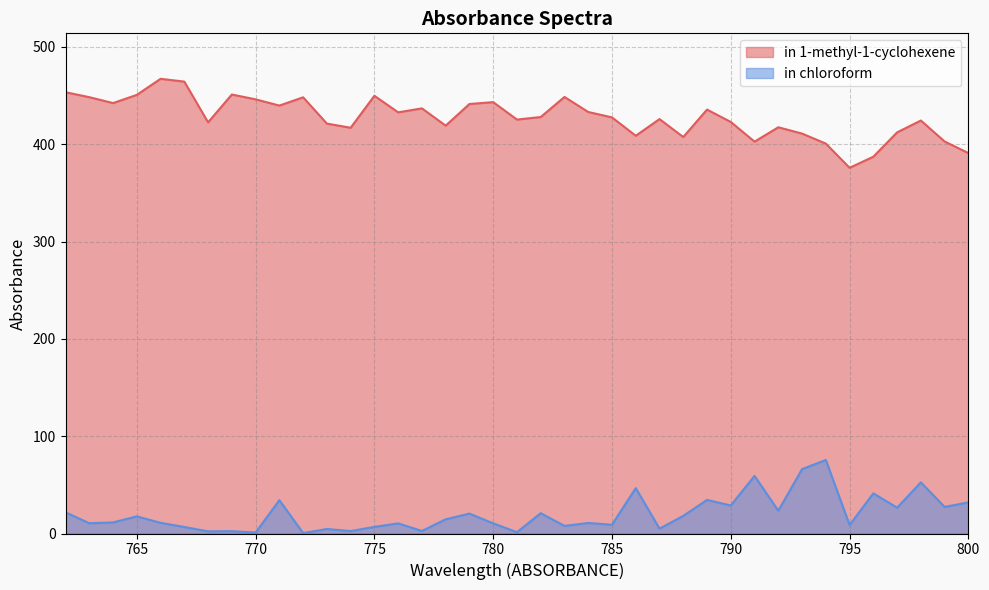

Rank the series by their maximum value, from highest to lowest.

in 1-methyl-1-cyclohexene, in chloroform